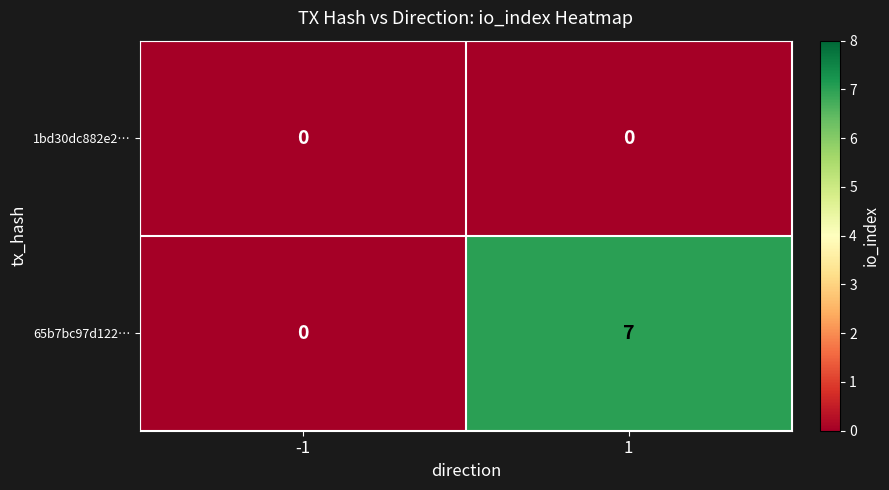

Reading right to left, list all the values displayed in this chart.

1bd30dc882e2…: 1=0	-1=0
65b7bc97d122…: 1=7	-1=0